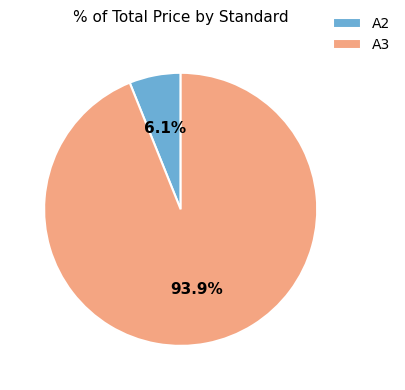

Which has a higher value, A2 or A3?

A3